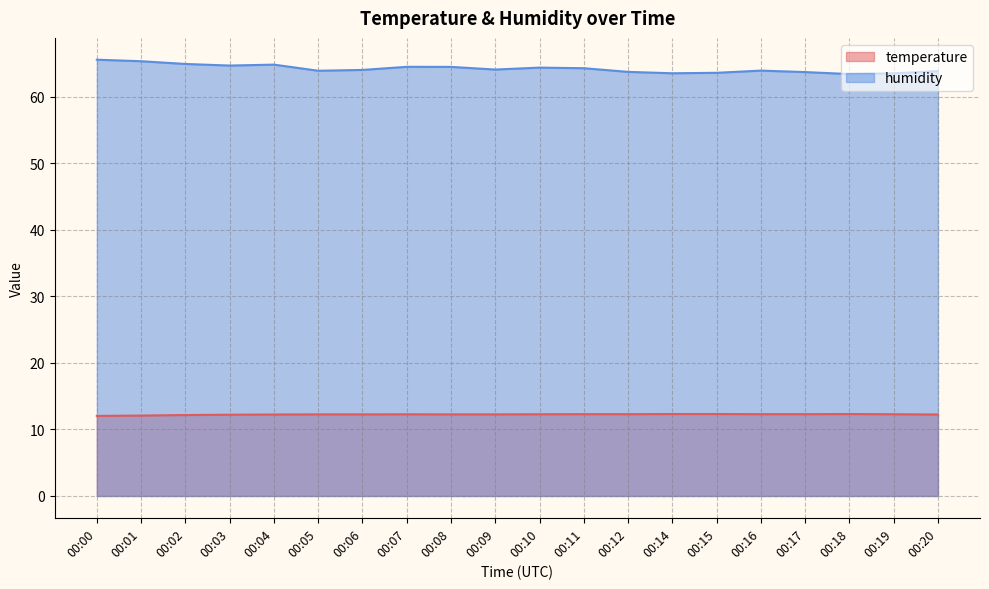

True or false: humidity and temperature cross at least once.

False